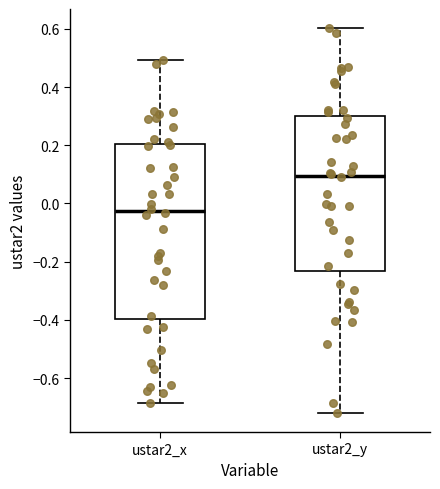

Reading left to right, transcribe this box plot: for each box, give where its median line is, the range the box spans, and where its two whiskers end, as read against the y-axis. The values are not printed on the chart, so give them approximately, as read against the axis.

ustar2_x: median -0.02, box -0.40 to 0.20, whiskers -0.68 to 0.50
ustar2_y: median 0.10, box -0.24 to 0.30, whiskers -0.72 to 0.60